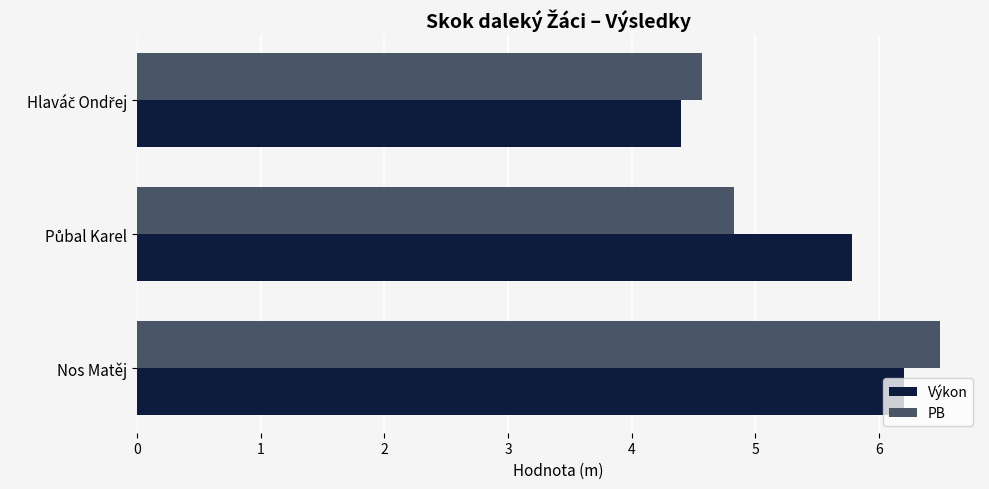

Which series has the largest total across all categories?

Výkon